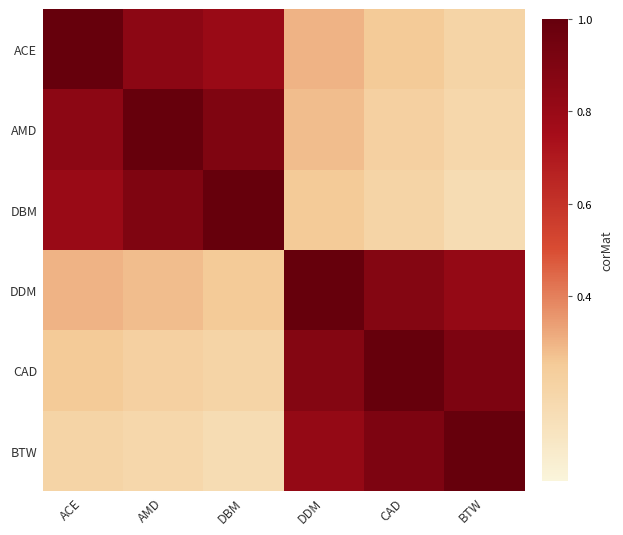

At which category is the sum across all series the highest?

DDM